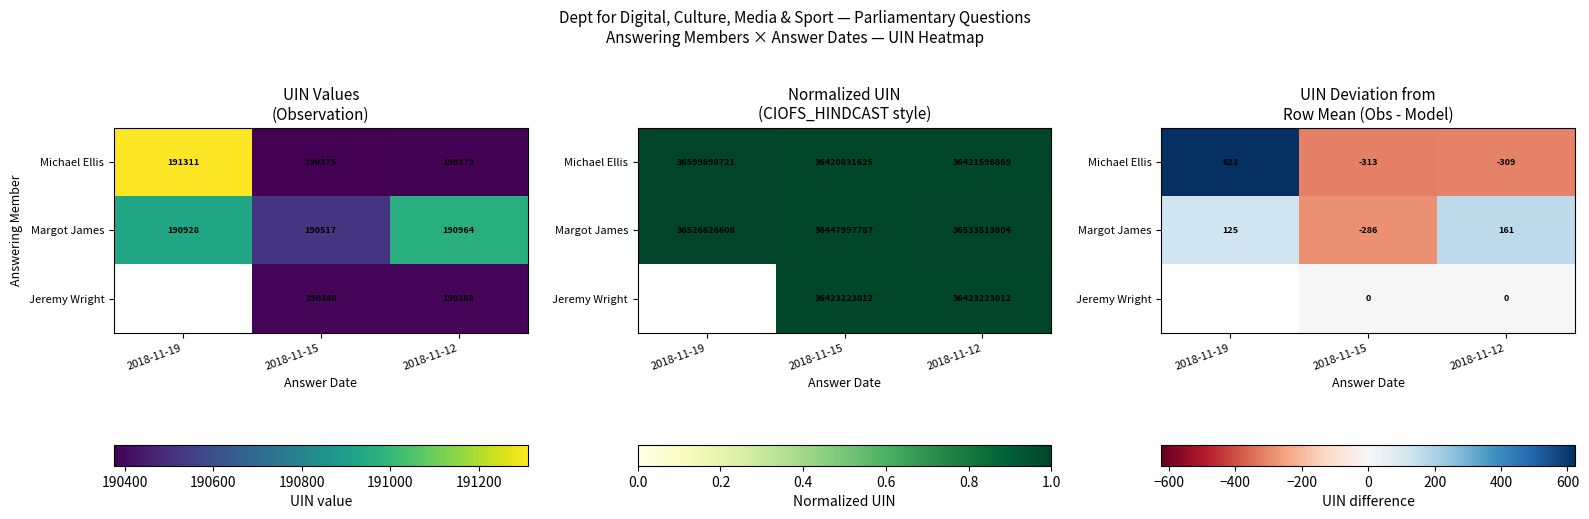

What is the maximum value shown in the chart?

622.7